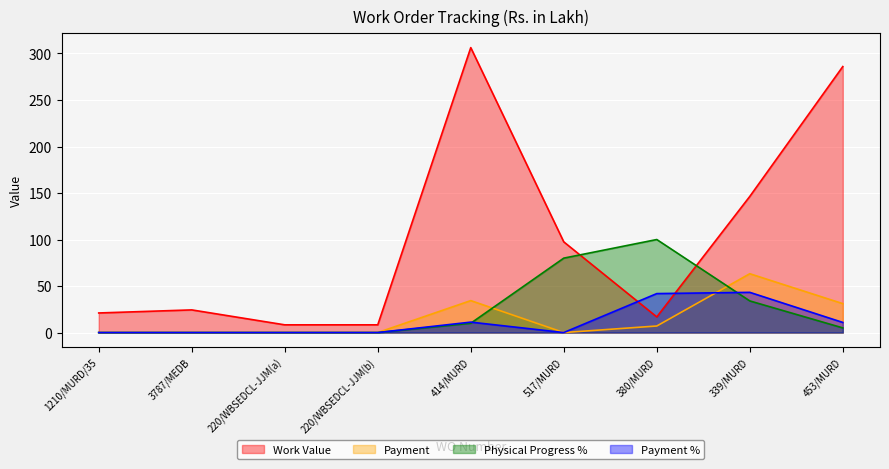

Rank the categories by Payment value from lowest to highest.

1210/MURD/35, 3787/MEDB, 220/WBSEDCL-JJM(a), 220/WBSEDCL-JJM(b), 517/MURD, 380/MURD, 453/MURD, 414/MURD, 339/MURD